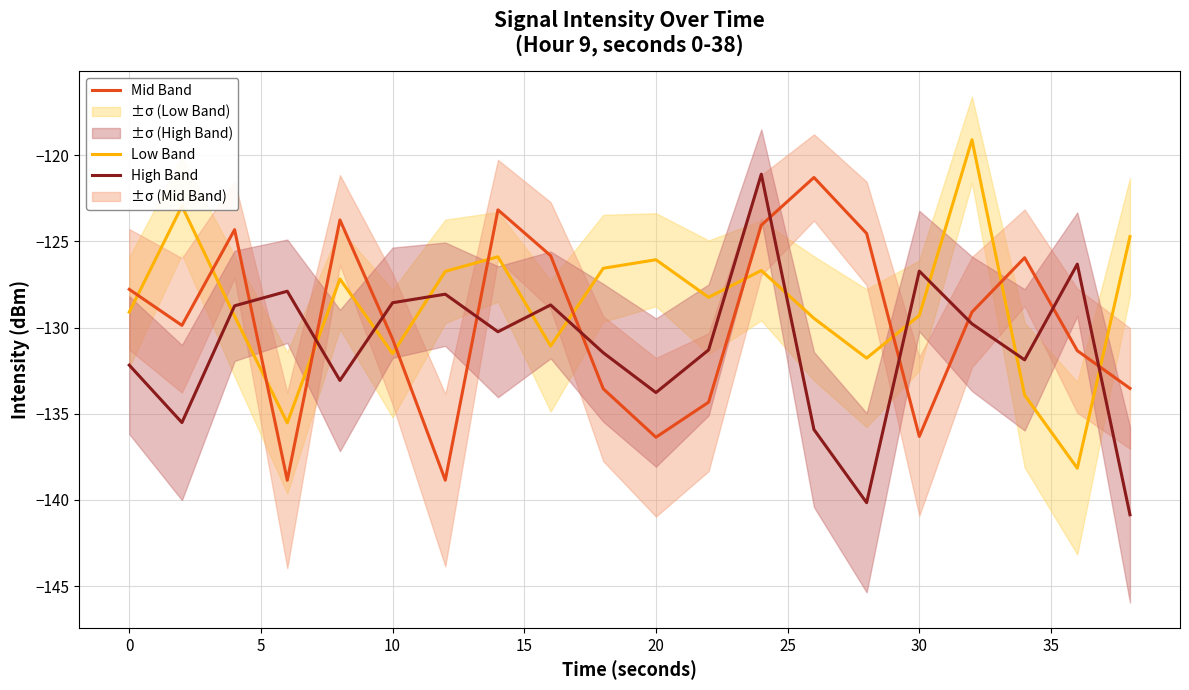

Which series has the largest range (max minus min)?

High Band